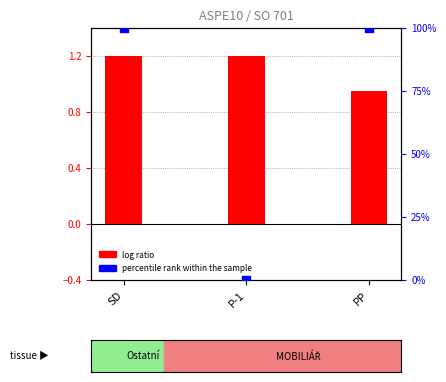

Which series contains the highest Y value?

percentile rank within the sample